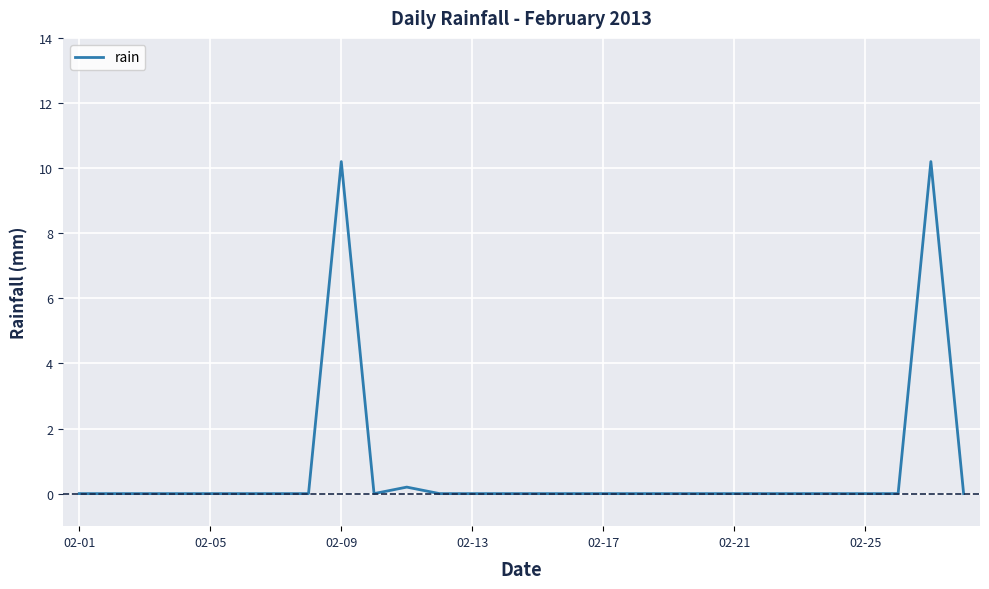

What is the difference between the maximum and minimum values?

10.2